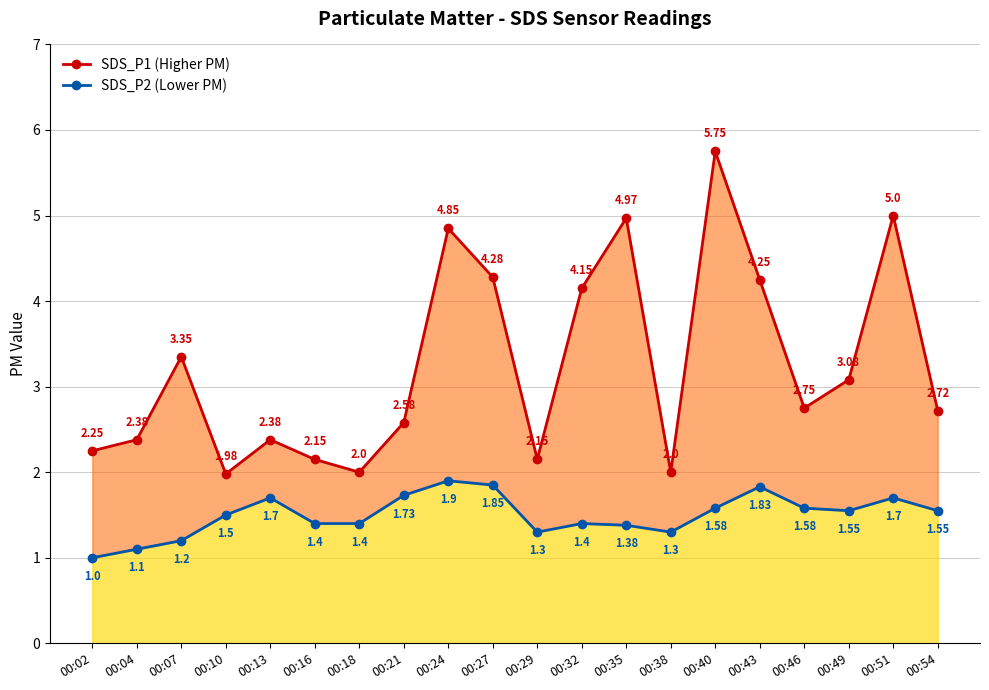

True or false: SDS_P2 (Lower PM) and SDS_P1 (Higher PM) cross at least once.

False